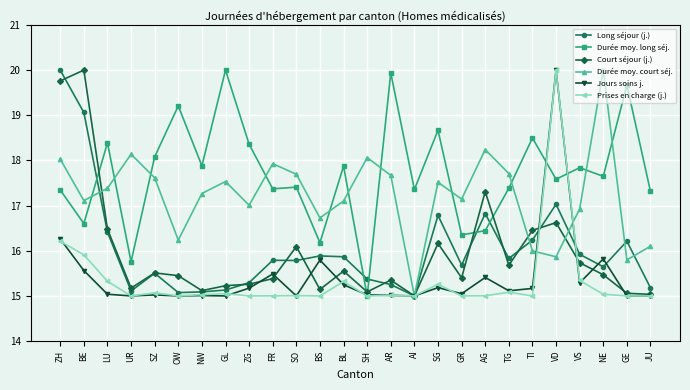

What is the highest value of the Durée moy. court séj. series?

20.0